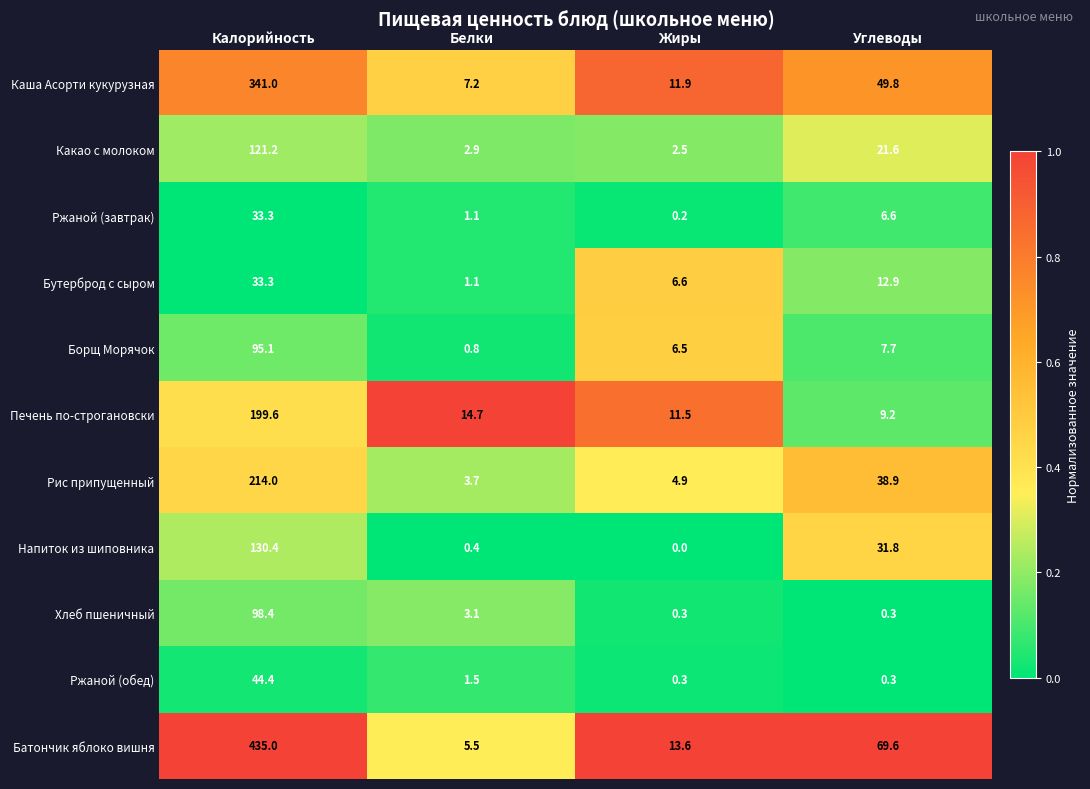

Which series has the largest range (max minus min)?

Батончик яблоко вишня